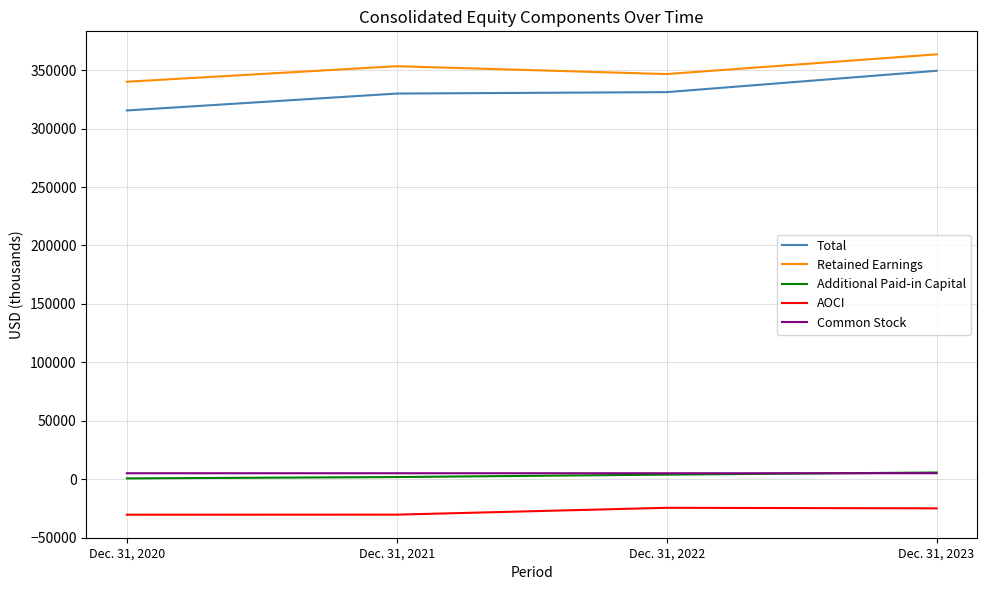

True or false: Common Stock has a value of 5099 at Dec. 31, 2021.

True